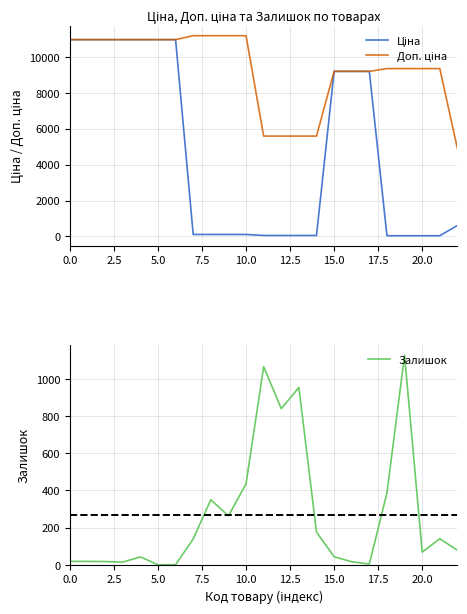

True or false: Доп. ціна and Залишок cross at least once.

False